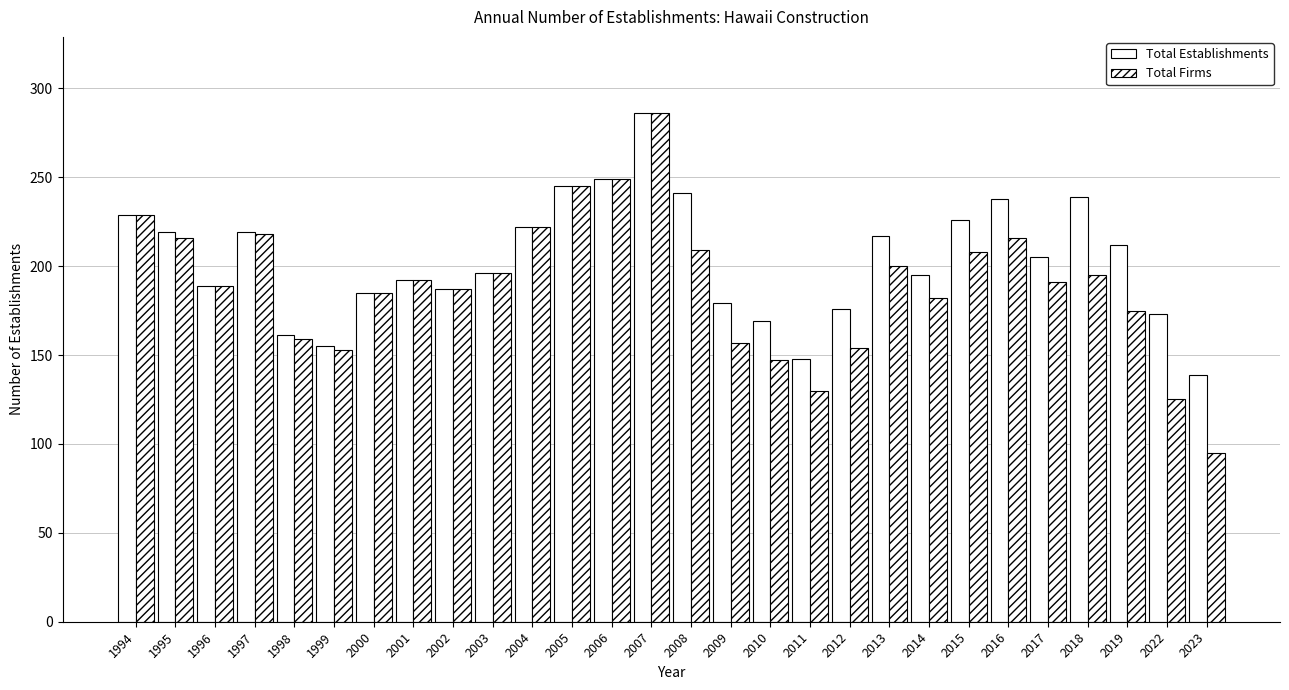

What is the difference between the maximum and minimum values in the Total Firms series?

191